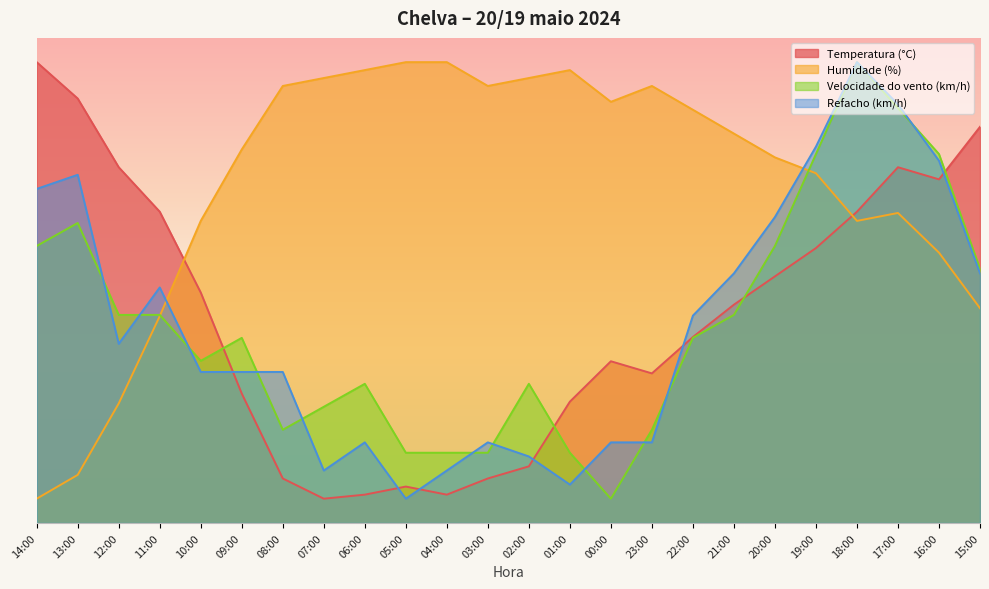

What is the value of the Temperatura (°C) point at the 21st from the left?

64.2